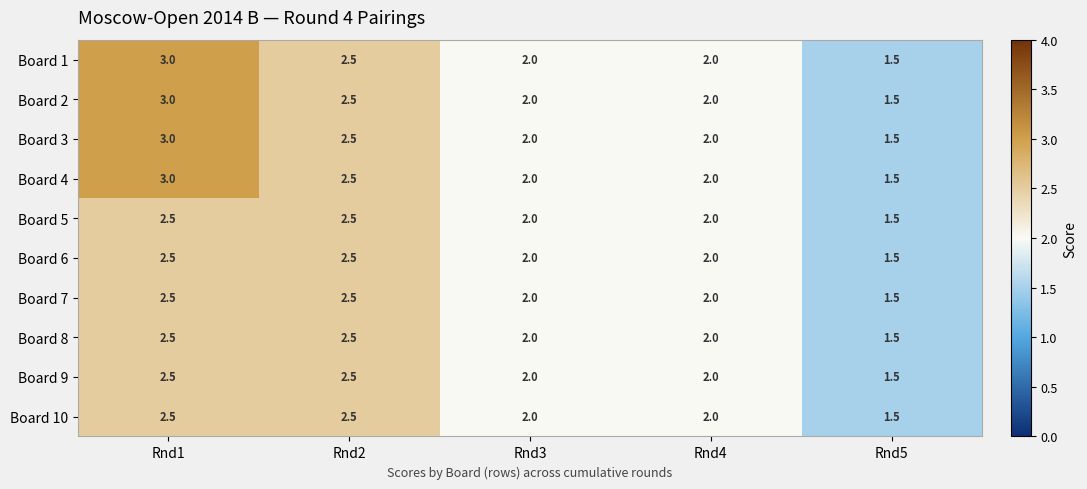

What is the sum of all Board 6 values?

10.5